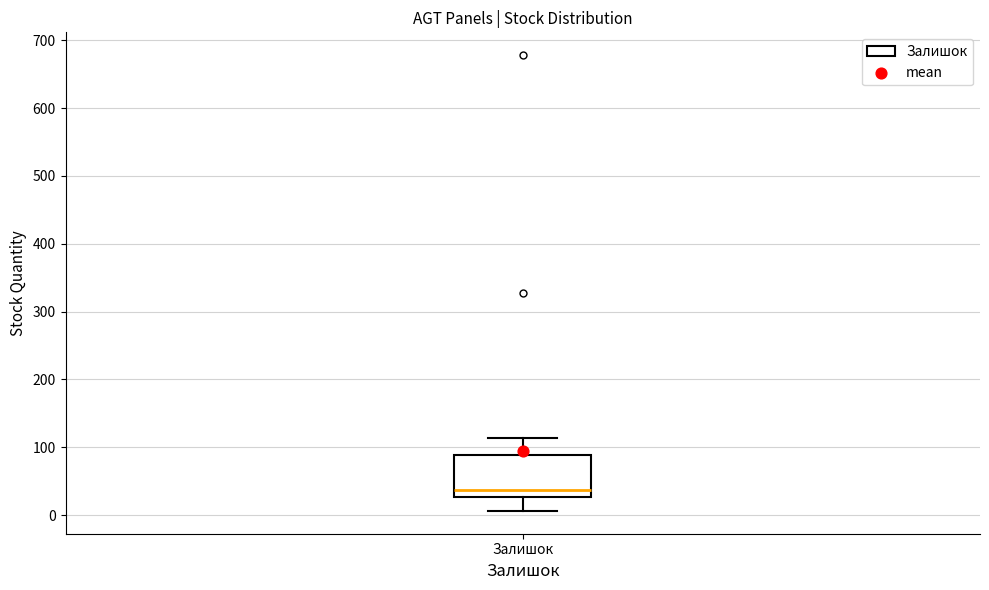

Transcribe this box plot: give where the median line is, the range the box spans, and where the two whiskers end, as read against the y-axis. The values are not printed on the chart, so give them approximately, as read against the axis.

median 40, box 30 to 90, whiskers 10 to 110